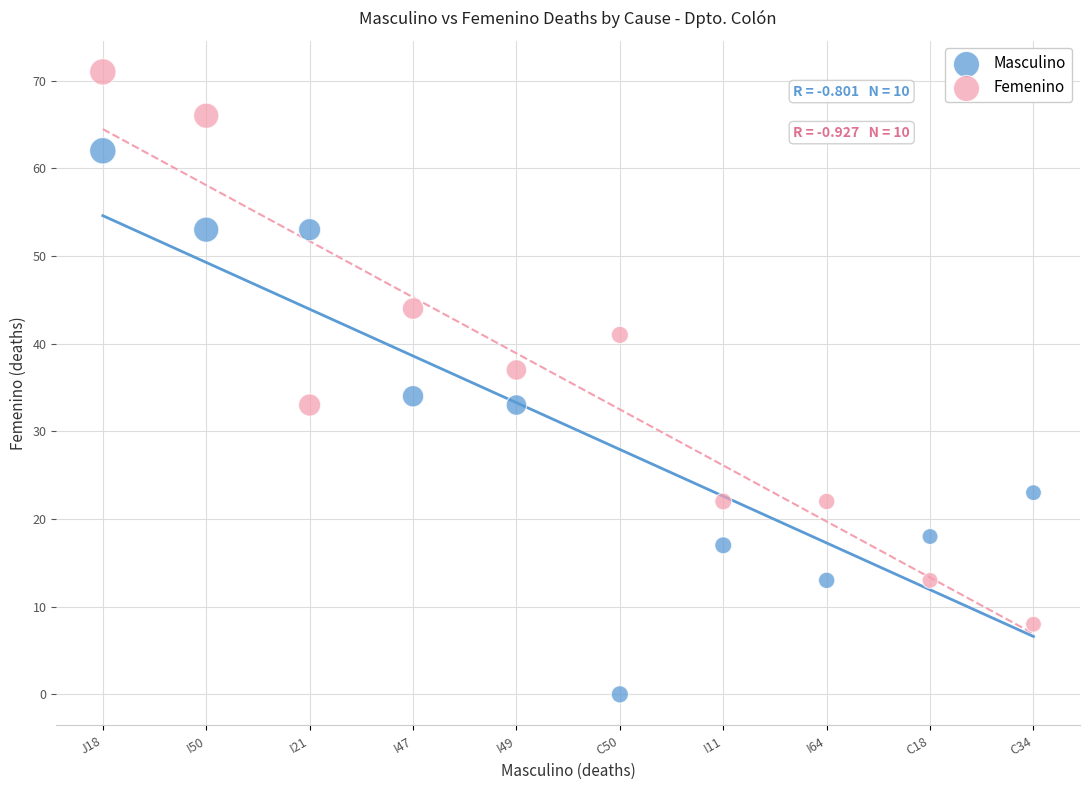

Across all data points, what is the range of Y values (max minus min)?

71